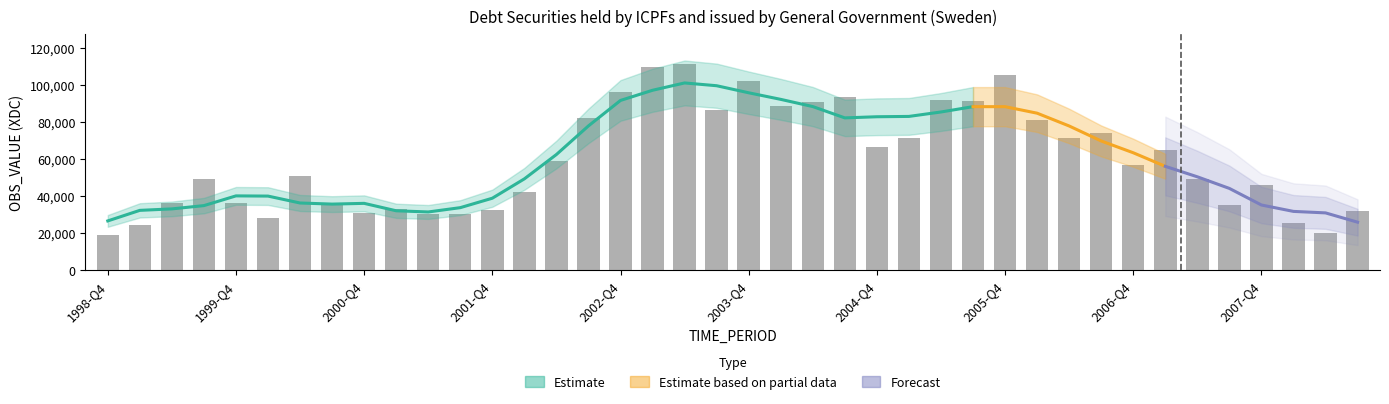

What is the difference between the values at 2006-Q4 and 1999-Q2?

20829